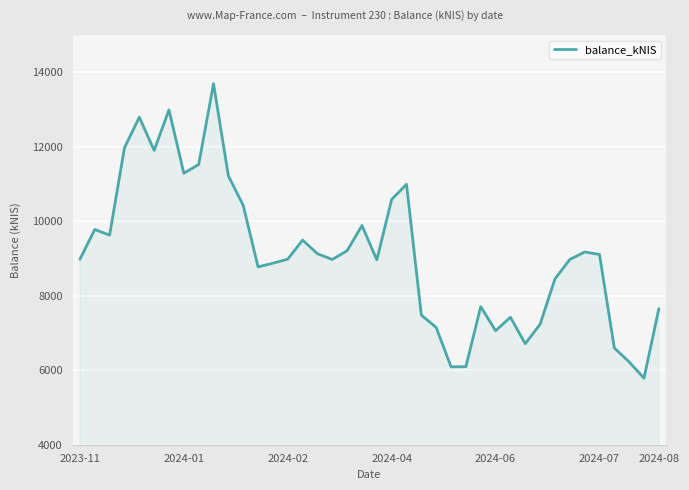

What is the greatest value displayed?

13691.6